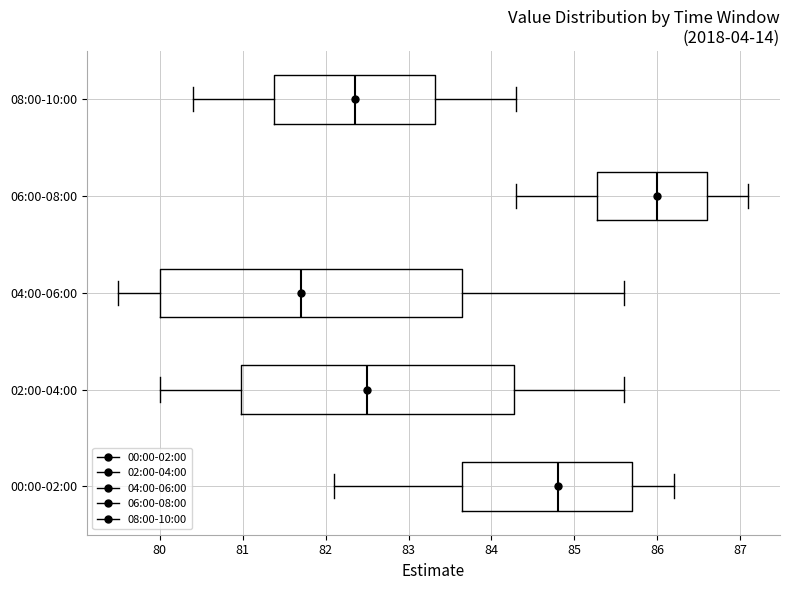

Which box is the widest, from its left edge to its right edge?

04:00-06:00